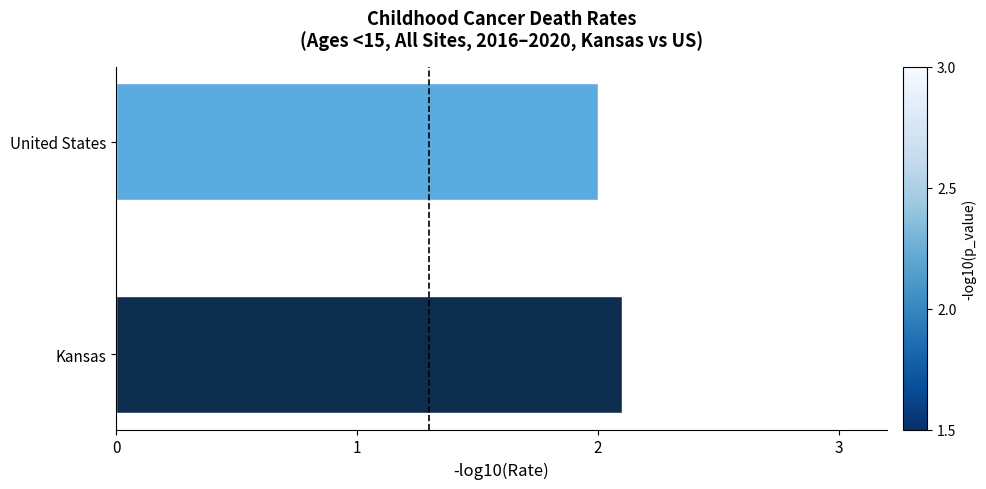

Which label corresponds to the smallest value in the chart?

United States